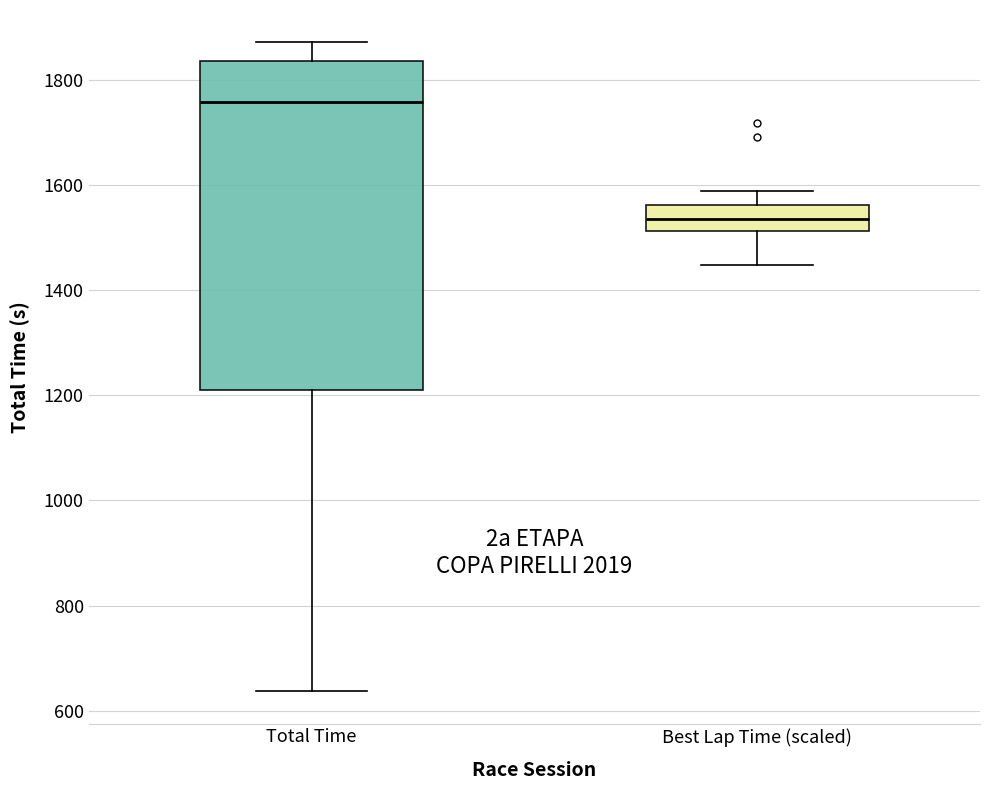

Reading left to right, read every box against the y-axis: the position of its median line, the range the box covers, and the ends of its whiskers. The values are not printed on the chart, so give them approximately, as read against the axis.

Total Time: median 1760, box 1220 to 1840, whiskers 640 to 1880
Best Lap Time (scaled): median 1540, box 1520 to 1560, whiskers 1440 to 1580